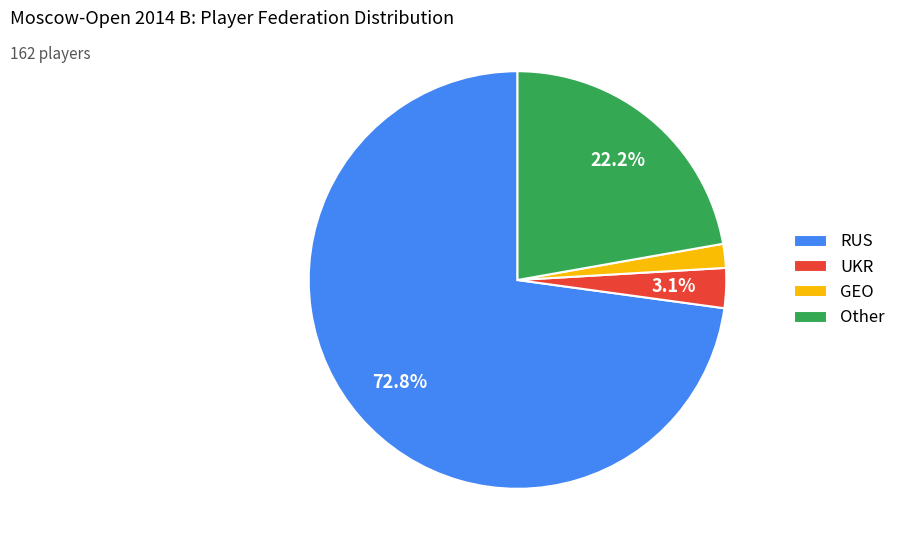

The UKR slice represents 14% of the pie. True or false?

False